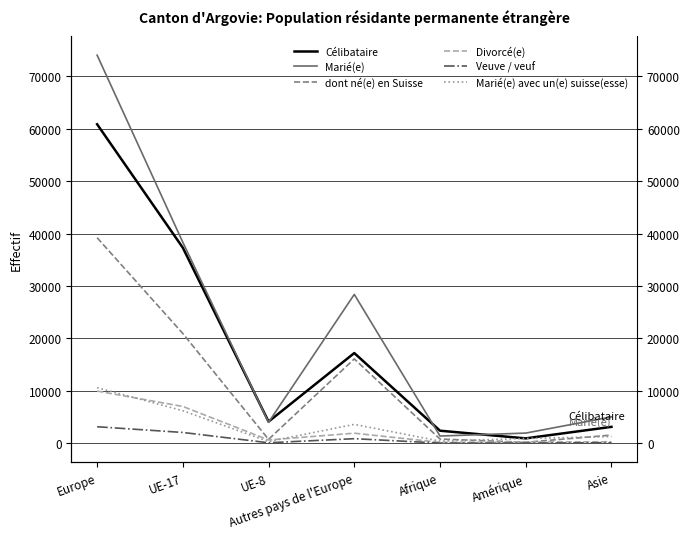

In Célibataire, how many points are lower than both neighbors (excluding endpoints)?

2